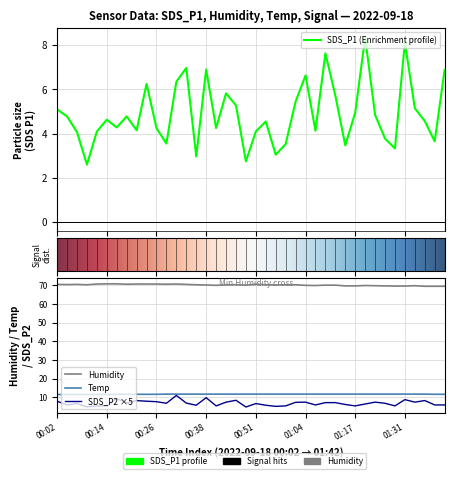

True or false: SDS_P1 has more than 2 interior local peaks.

True